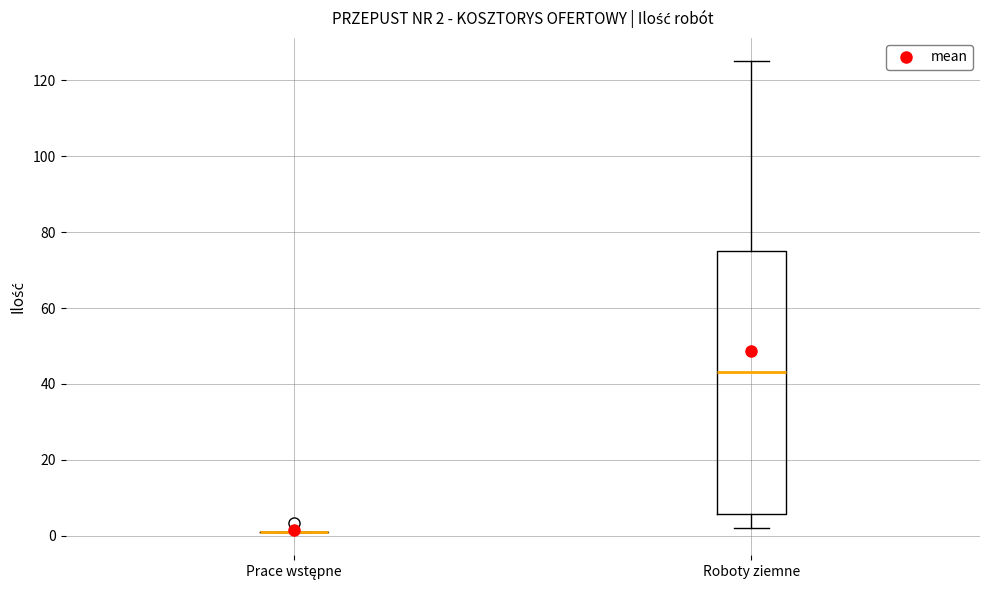

Comparing the boxes themselves (not the whiskers), which one is the tallest?

Roboty ziemne